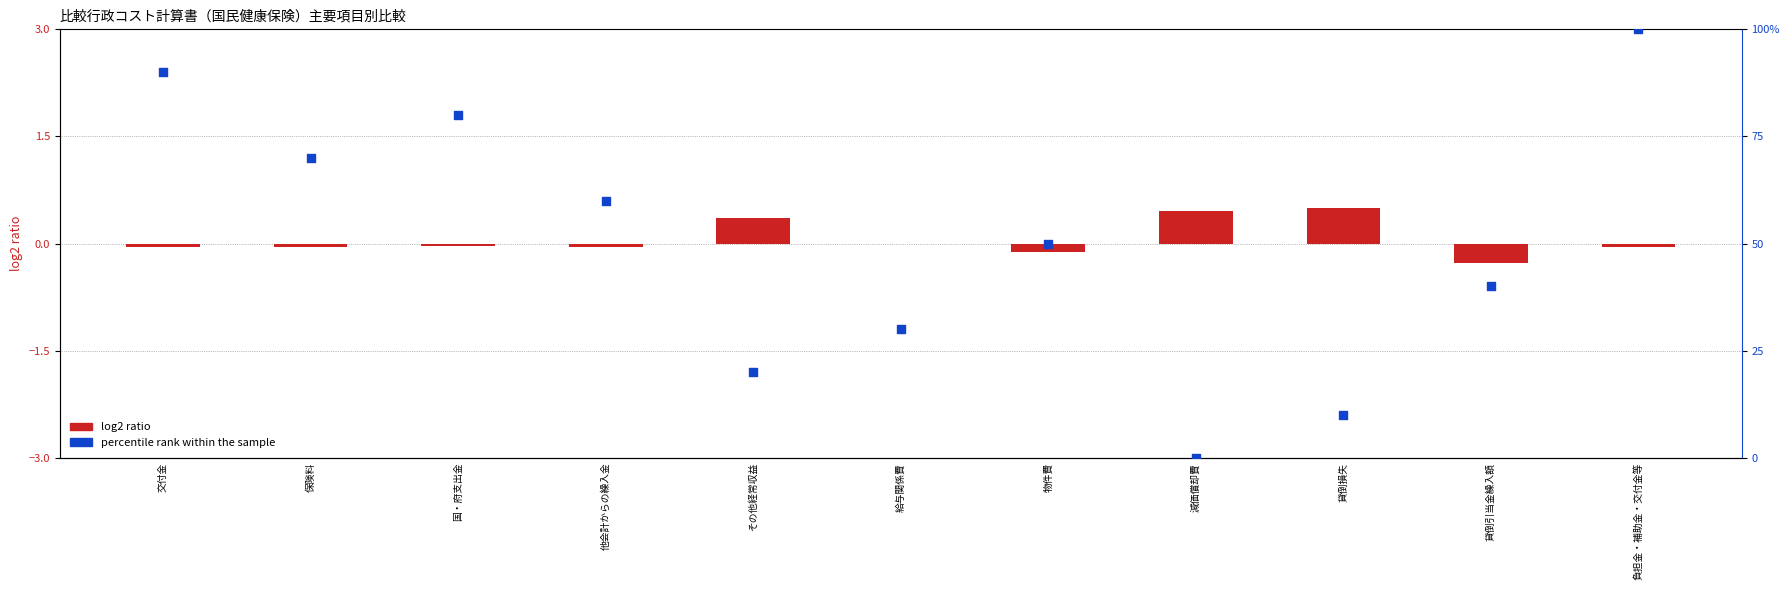

At how many categories does at least one series exceed 40?

6